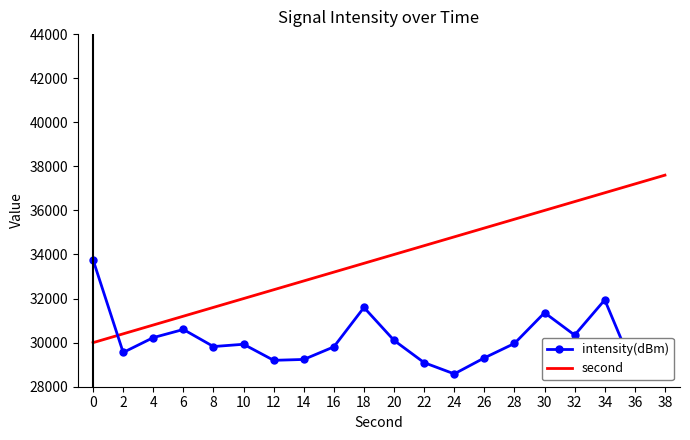

Which series changed the most between 2 and 34?

second